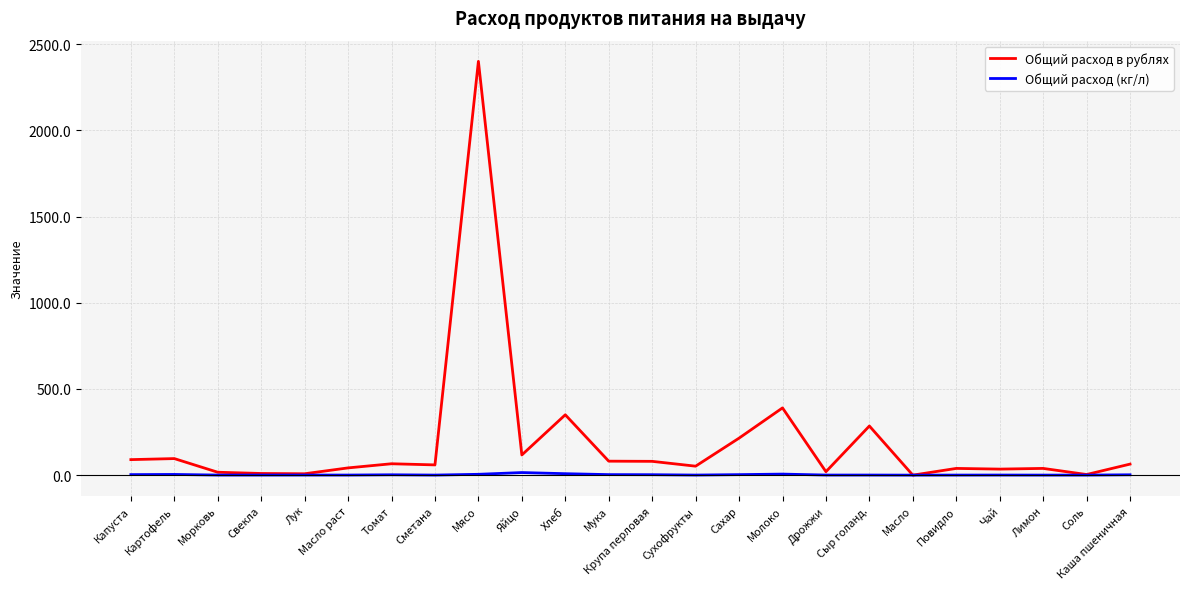

In Общий расход в рублях, how many points are lower than both neighbors (excluding endpoints)?

8